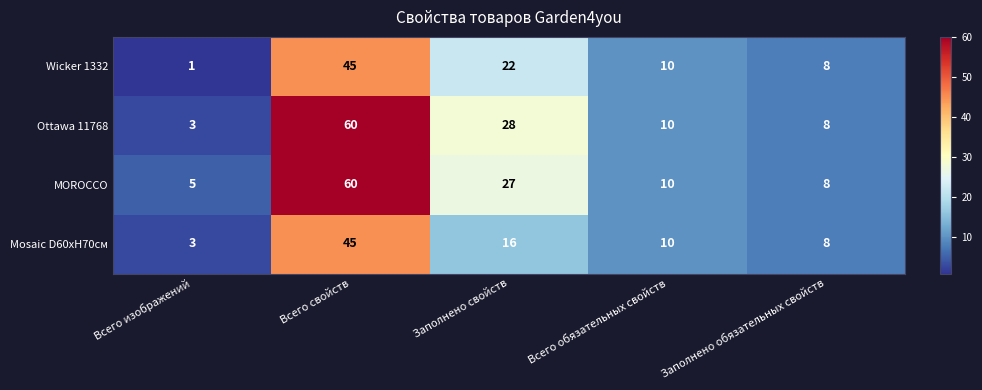

Which category has the highest value across all series?

Всего свойств